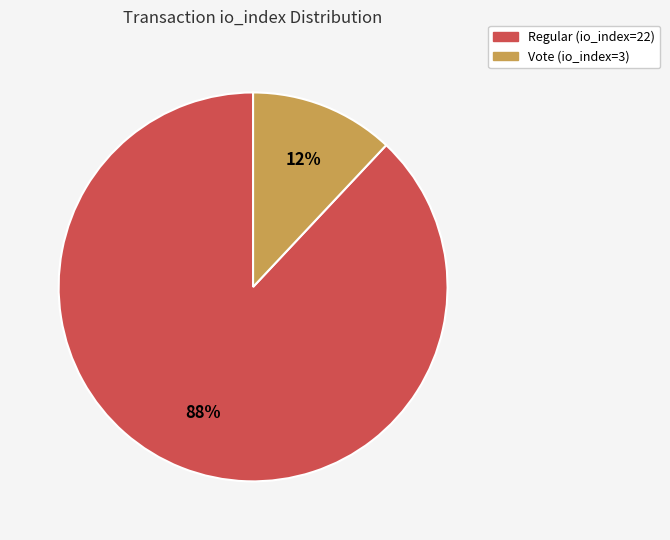

What percentage is the Regular (io_index=22) slice, to the nearest percent?

88%